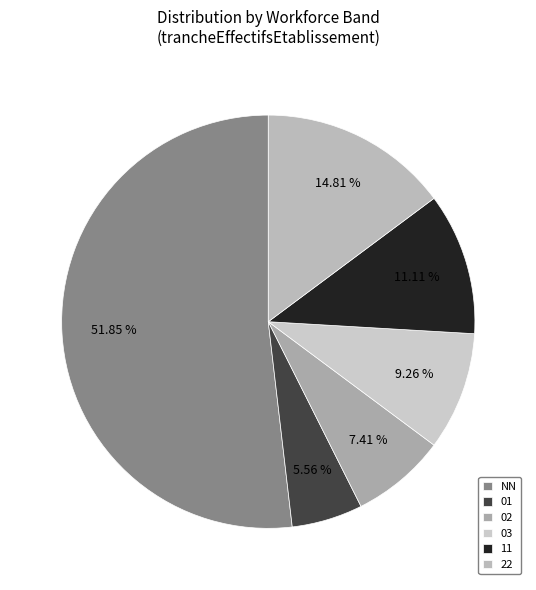

To the nearest percent, what percentage of the pie is 01?

6%